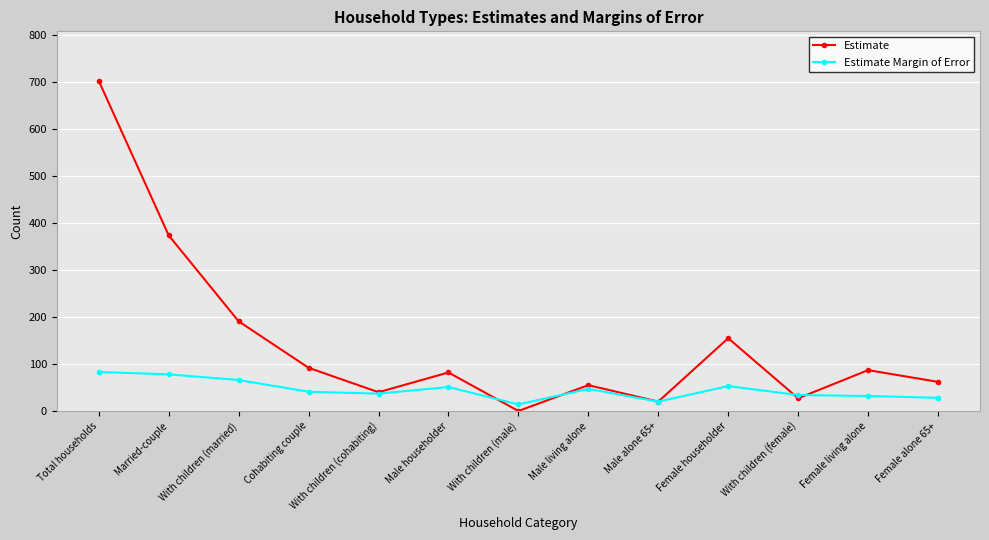

Is it true that Estimate Margin of Error equals 47 at Male living alone?

True